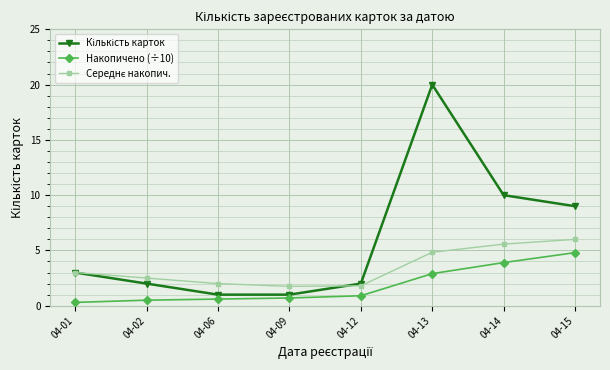

What is the difference between the maximum and second lowest values in the Накопичено (÷10) series?

4.3